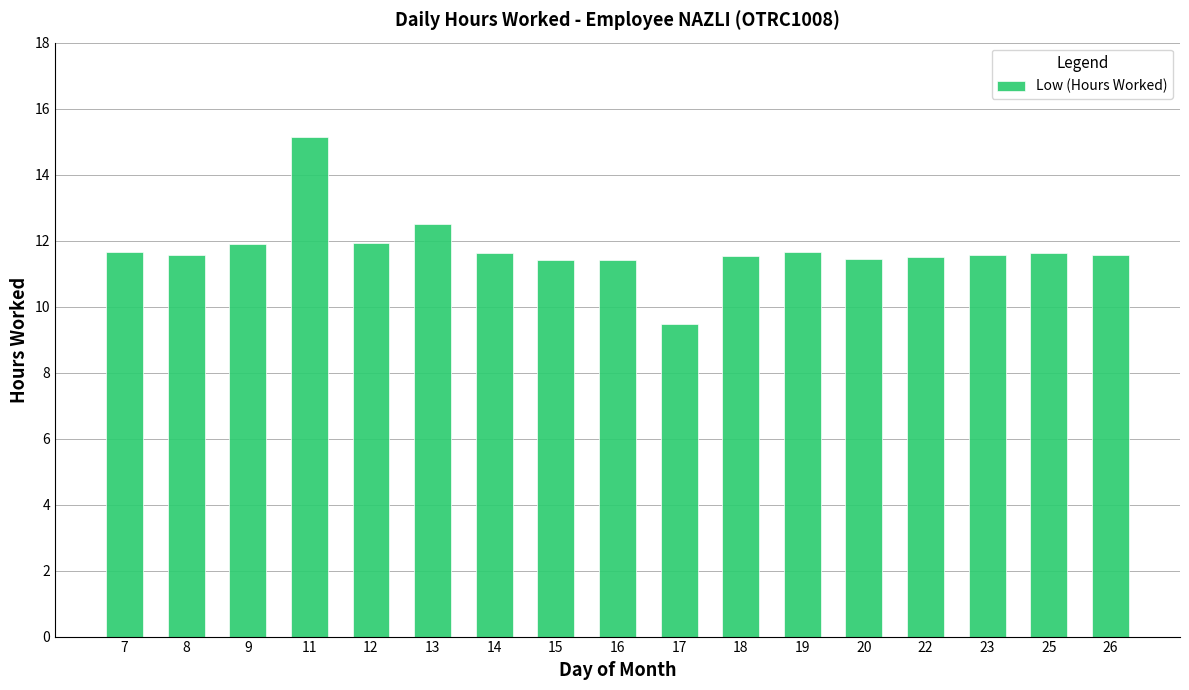

Which category has the lowest value across all series?

17